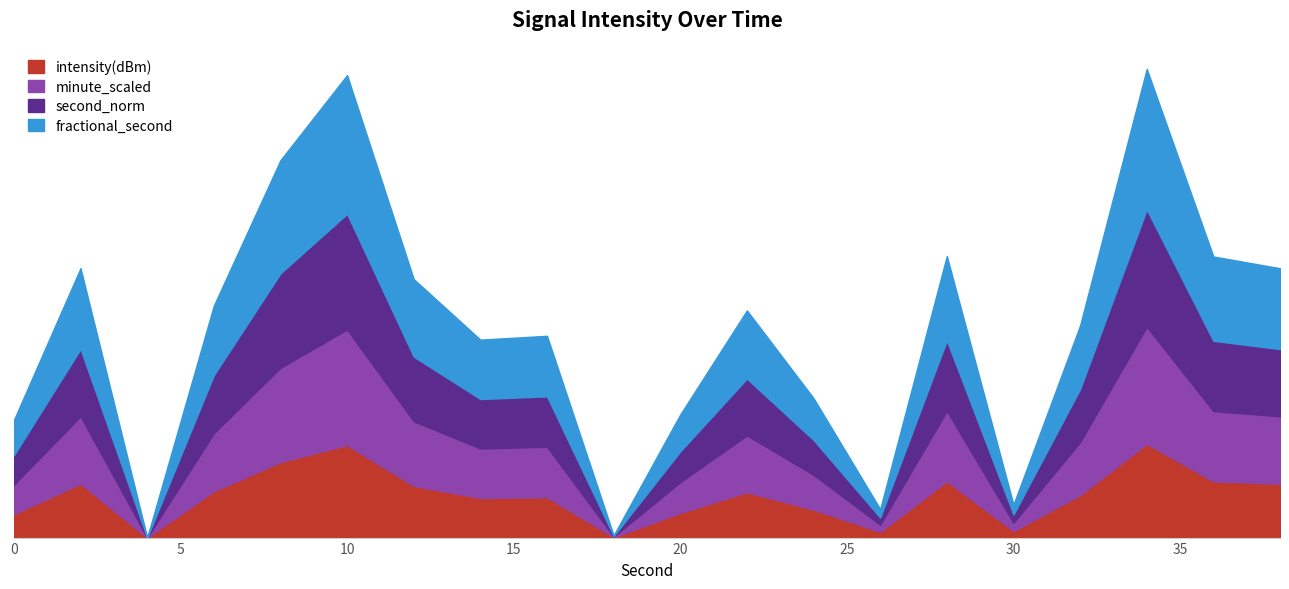

What is the difference between the second_norm values at 0 and 14?

14.0